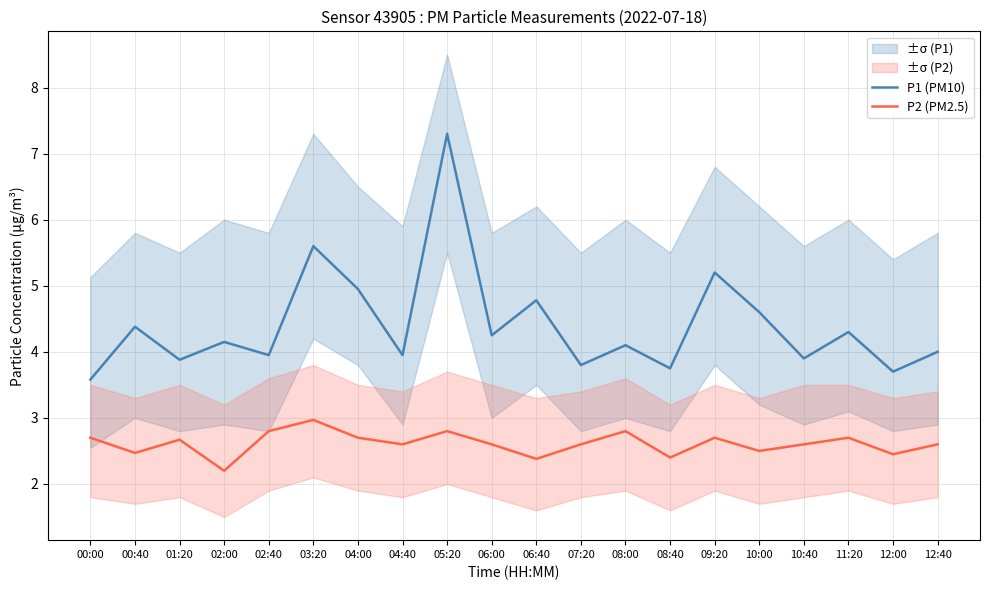

Rank the series by their average value, from highest to lowest.

P1 (PM10), P2 (PM2.5)